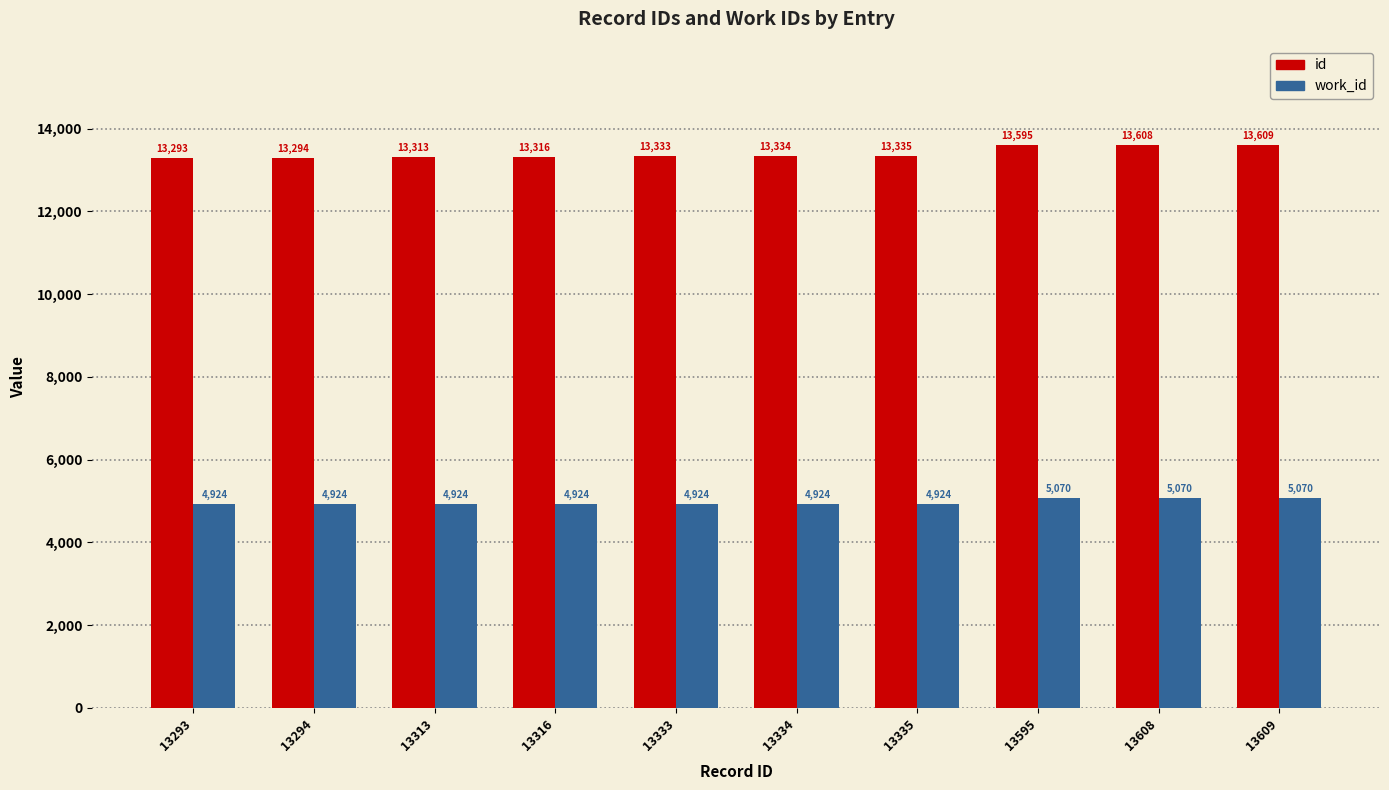

What is the sum of all id values?

134030